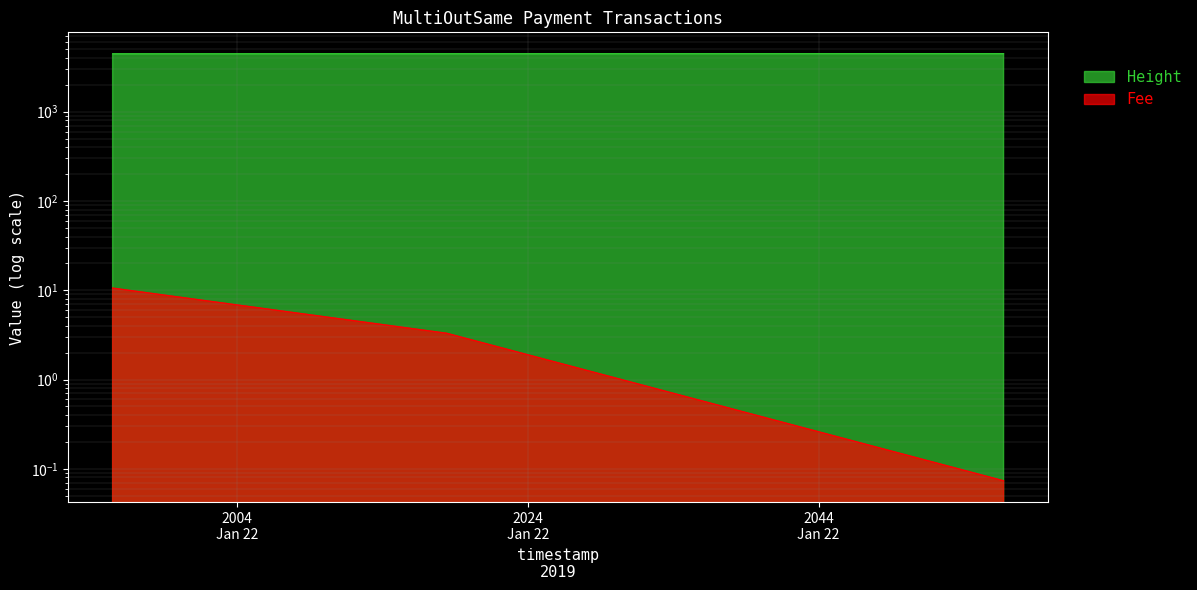

At which category does the chart reach its minimum across all series?

2019-01-22 20:56:44